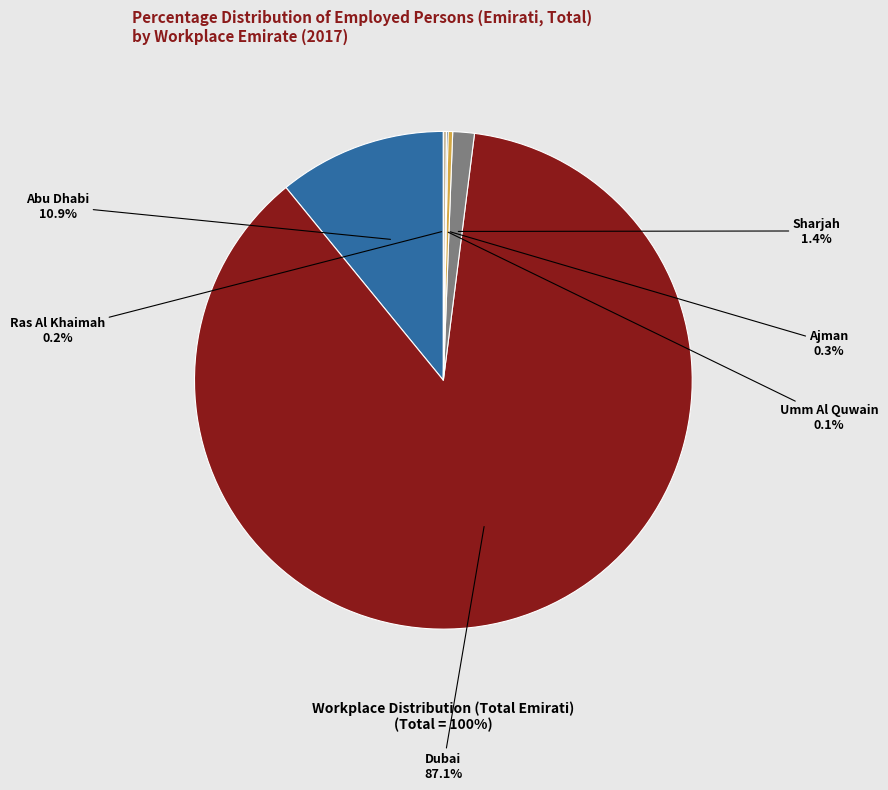

How many segments does this pie chart have?

6